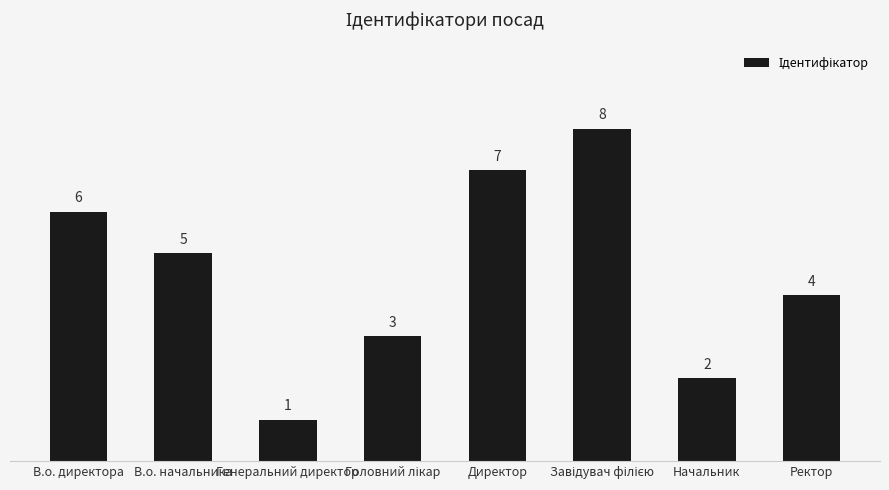

Which category has the lowest value across all series?

Генеральний директор